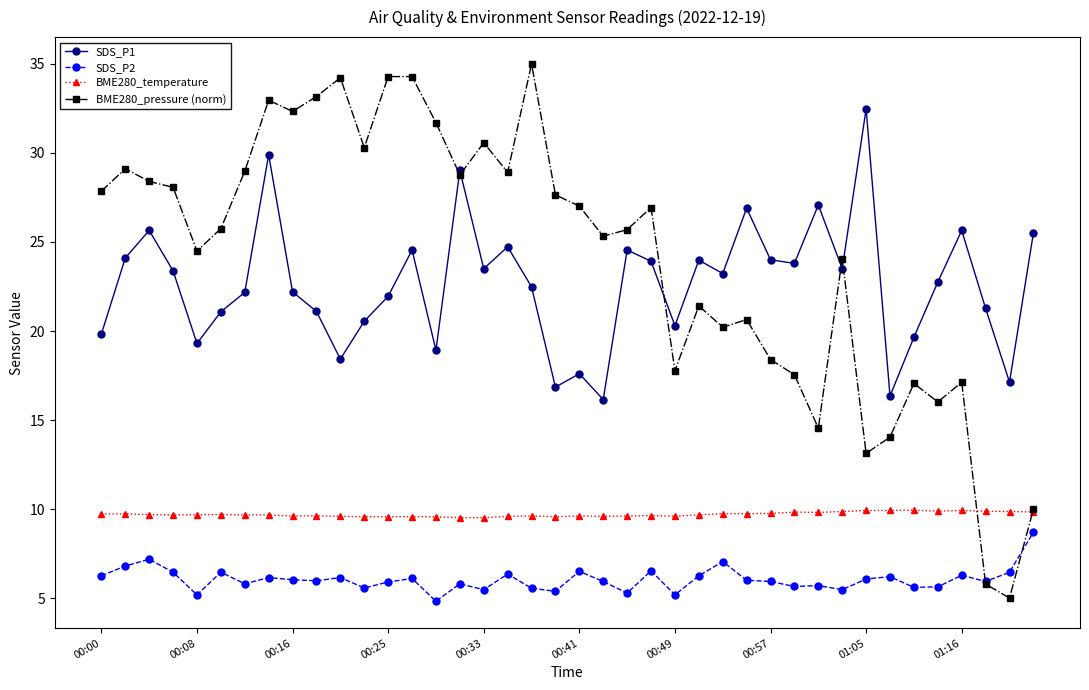

What is the average value of the SDS_P1 series?

22.6